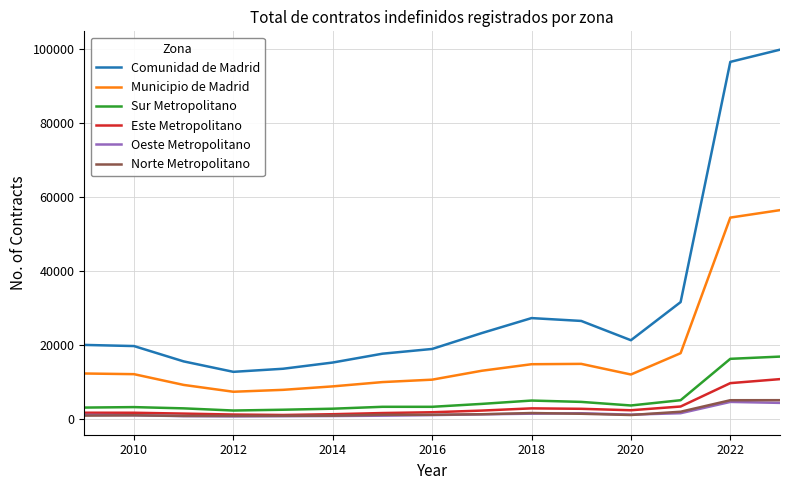

True or false: Este Metropolitano and Comunidad de Madrid intersect in this chart.

False